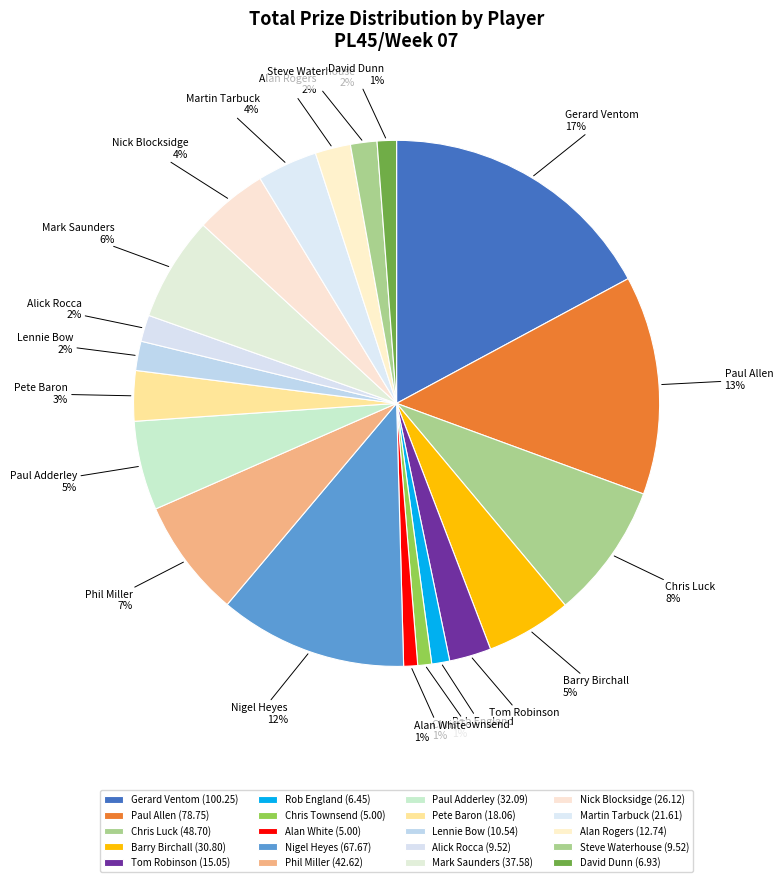

Count the number of slices in the pie.

20